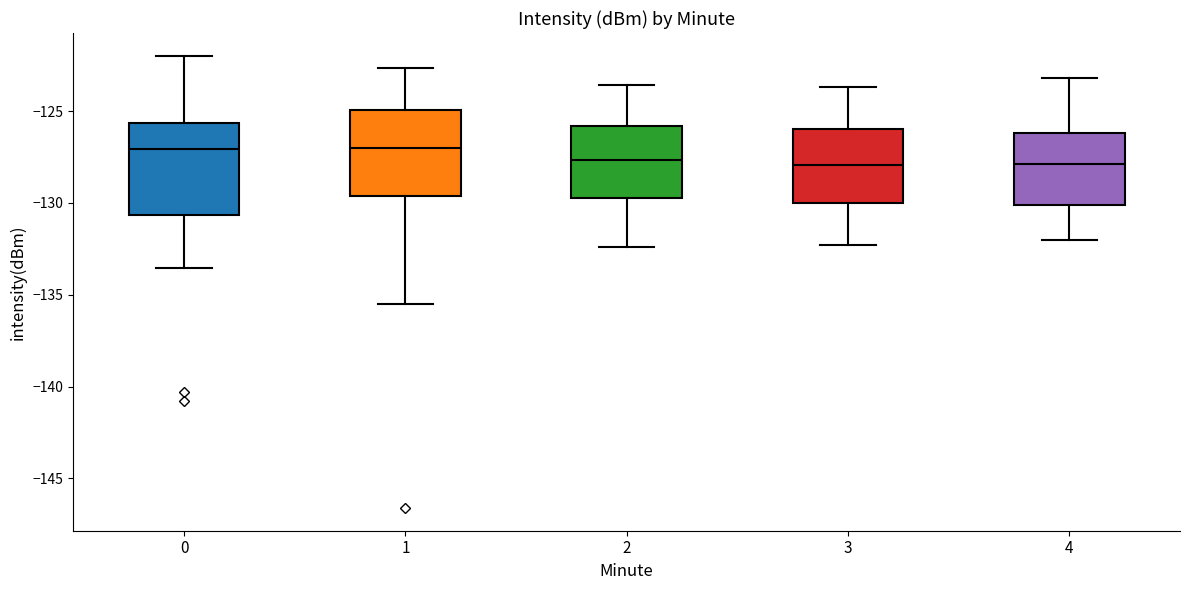

Reading left to right, transcribe this box plot: for each box, give where its median line is, the range the box spans, and where its two whiskers end, as read against the y-axis. The values are not printed on the chart, so give them approximately, as read against the axis.

0: median -127.0, box -130.5 to -125.5, whiskers -133.5 to -122.0
1: median -127.0, box -129.5 to -125.0, whiskers -135.5 to -122.5
2: median -127.5, box -129.5 to -126.0, whiskers -132.5 to -123.5
3: median -128.0, box -130.0 to -126.0, whiskers -132.5 to -123.5
4: median -128.0, box -130.0 to -126.0, whiskers -132.0 to -123.0